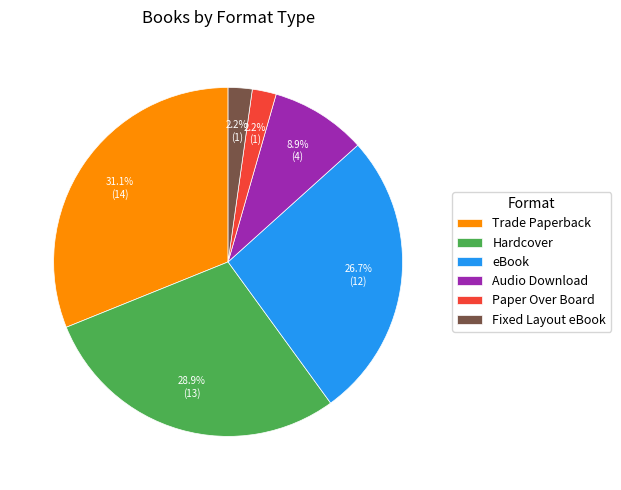

Do Paper Over Board and Hardcover together represent more than half of the pie?

No